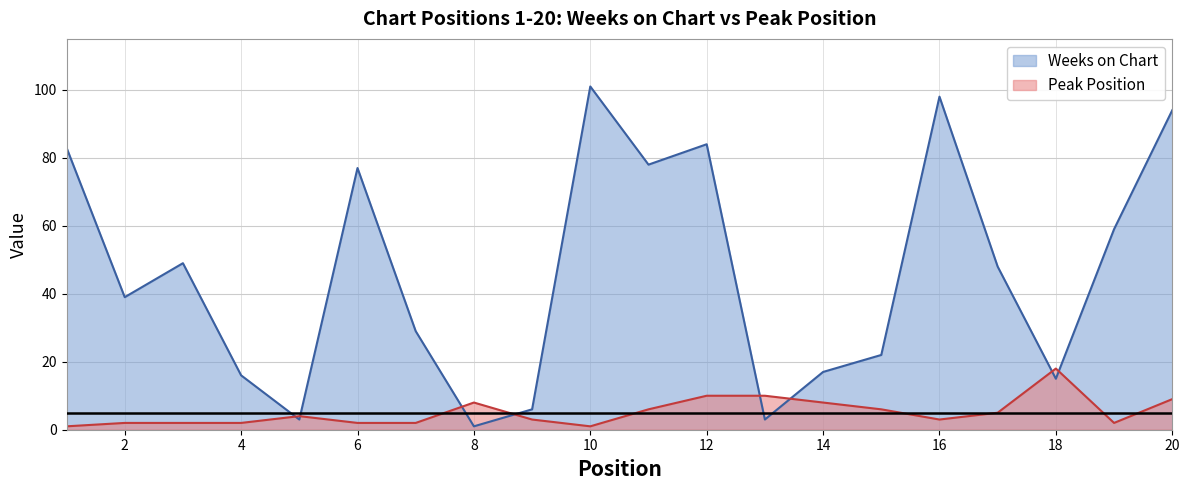

Where is Weeks on Chart nearest to the value 51?

3